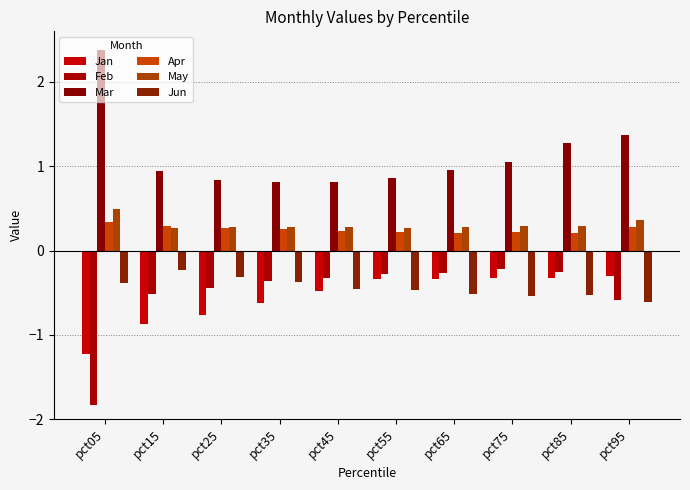

How many groups of bars are there?

10